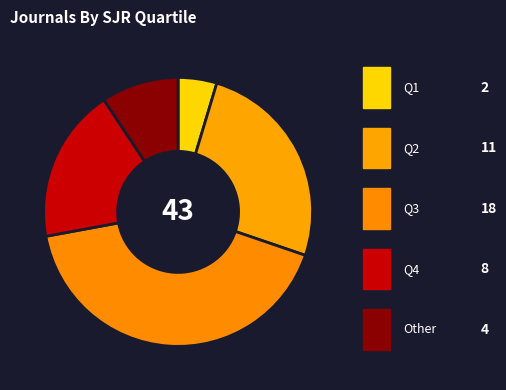

What is the smallest slice in the pie chart?

Q1